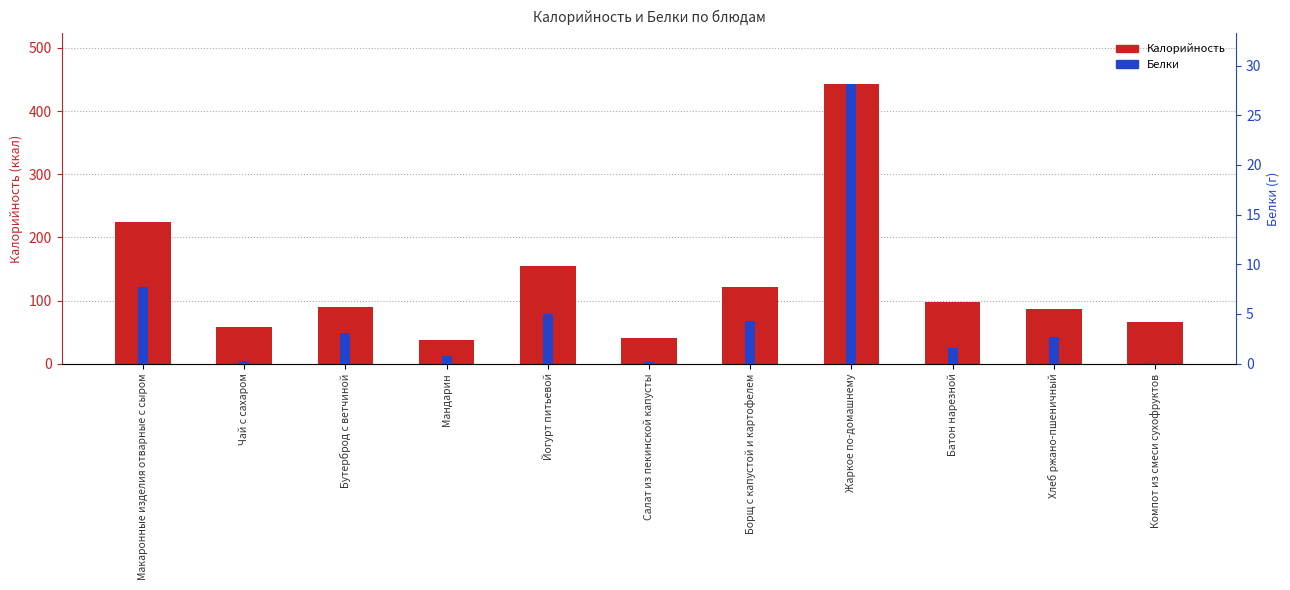

What is the sum of the Белки values at Батон нарезной and Макаронные изделия отварные с сыром?

9.3